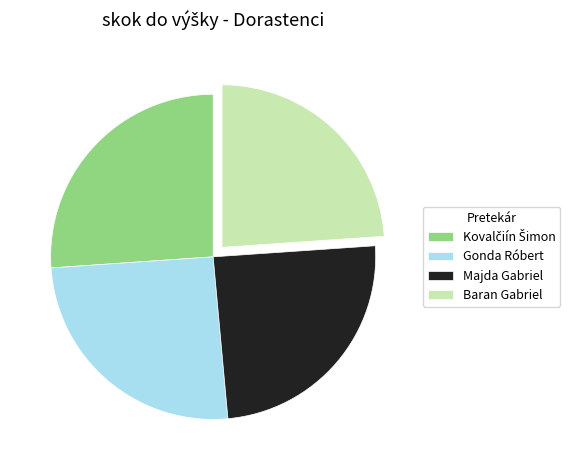

Does any single category account for the majority?

No